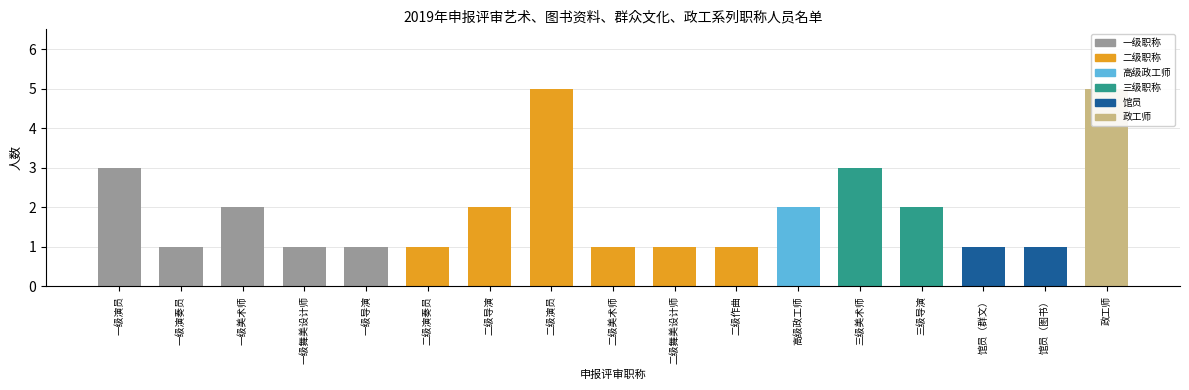

Is it true that the value at 二级导演 is 2?

True